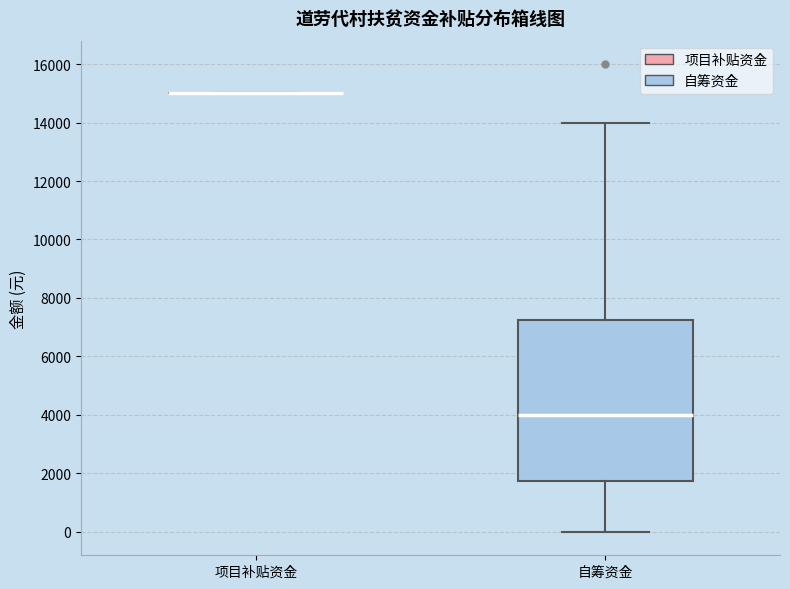

Reading left to right, transcribe this box plot: for each box, give where its median line is, the range the box spans, and where its two whiskers end, as read against the y-axis. The values are not printed on the chart, so give them approximately, as read against the axis.

项目补贴资金: box collapsed to a line at 15000, whiskers 15000 to 15000
自筹资金: median 4000, box 1800 to 7200, whiskers 0 to 14000